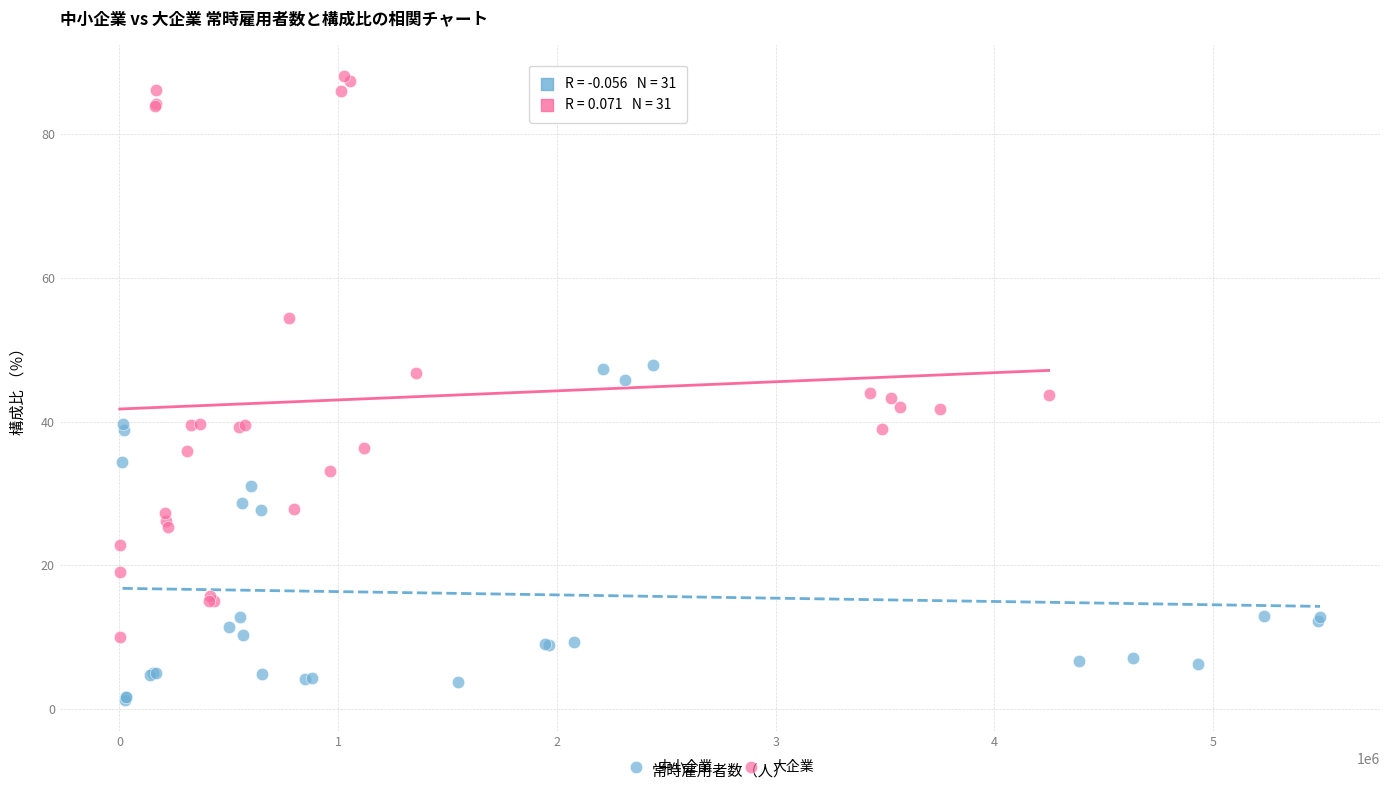

Which series contains the lowest Y value?

中小企業